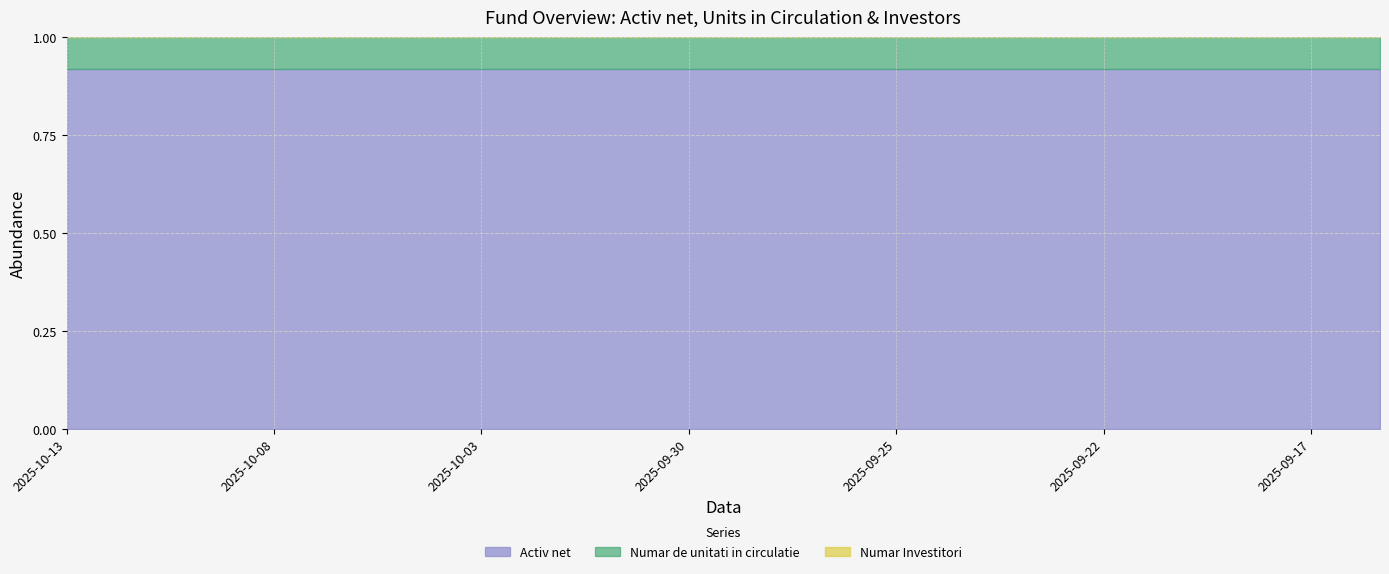

What is the label of the 4th point from the right?

2025-09-19